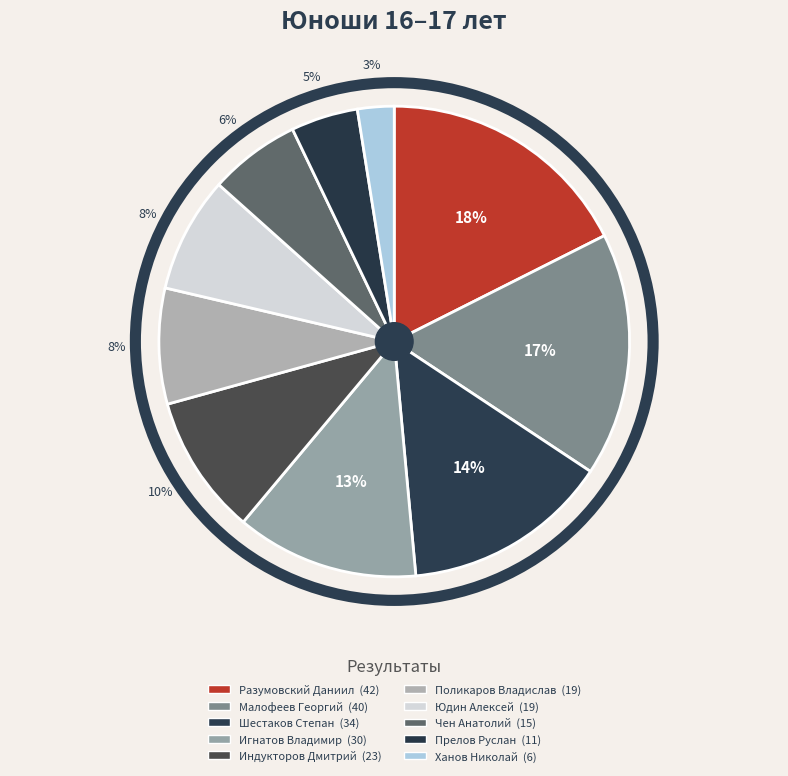

Which slice is the smallest?

Ханов Николай